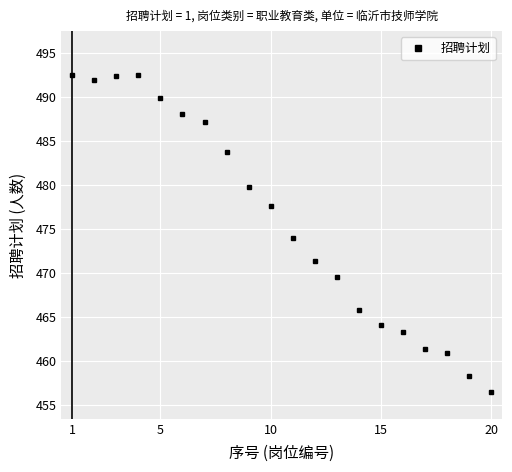

What is the maximum value shown in the chart?

492.5